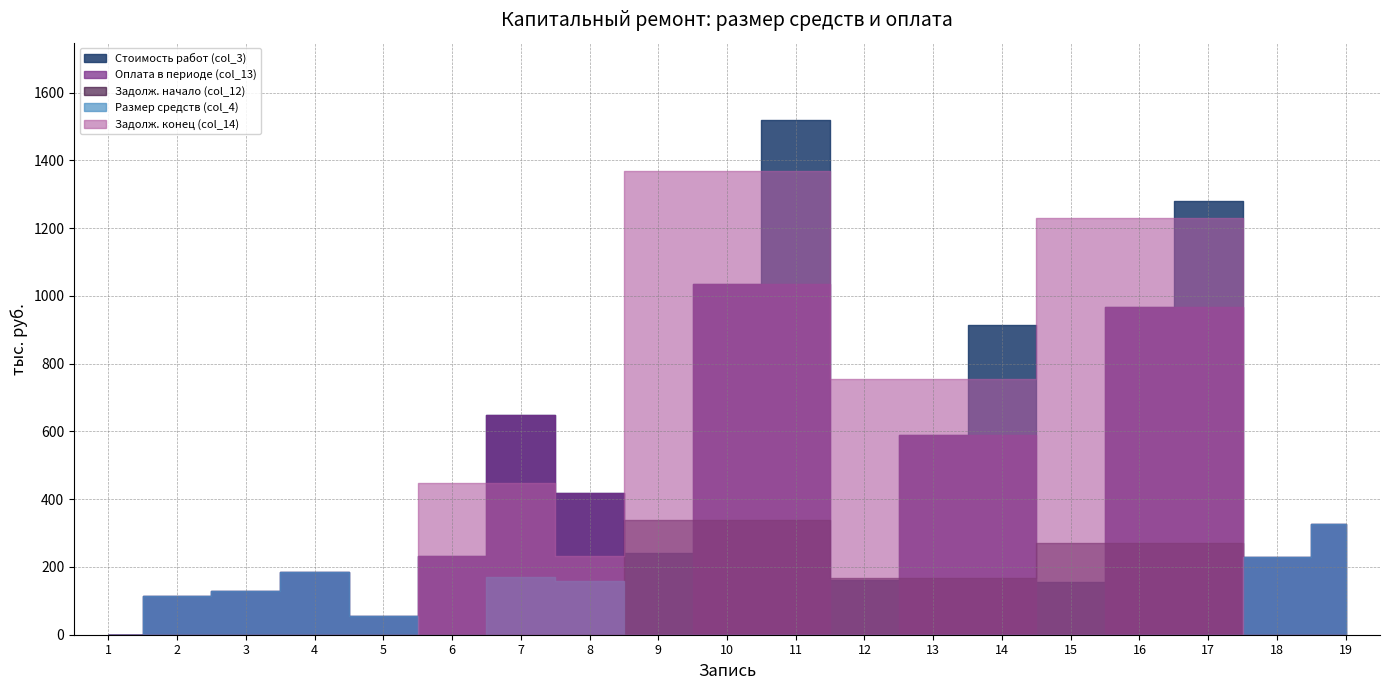

True or false: Задолж. конец (col_14) has more than 1 interior local peaks.

False